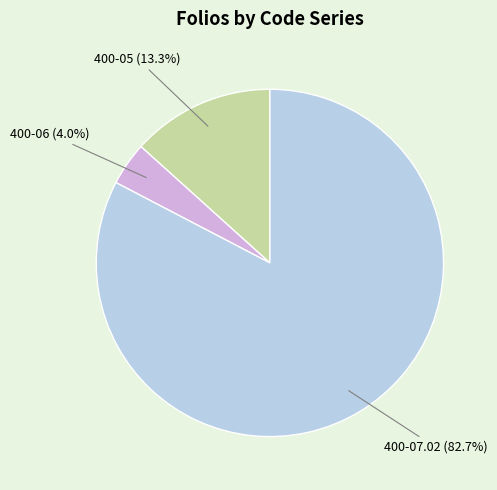

Does any single category account for the majority?

Yes